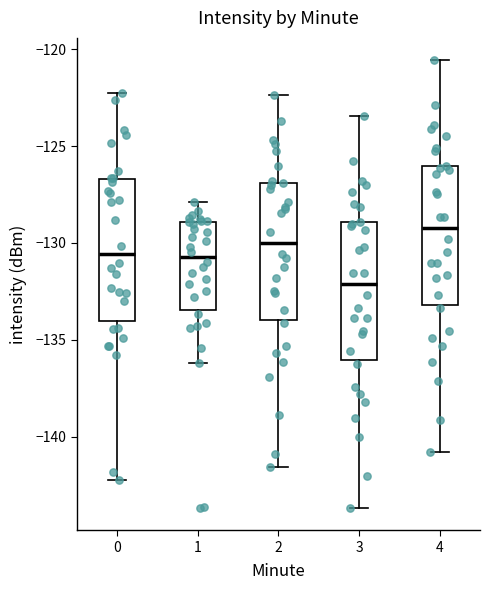

Which box has the highest median line?

4